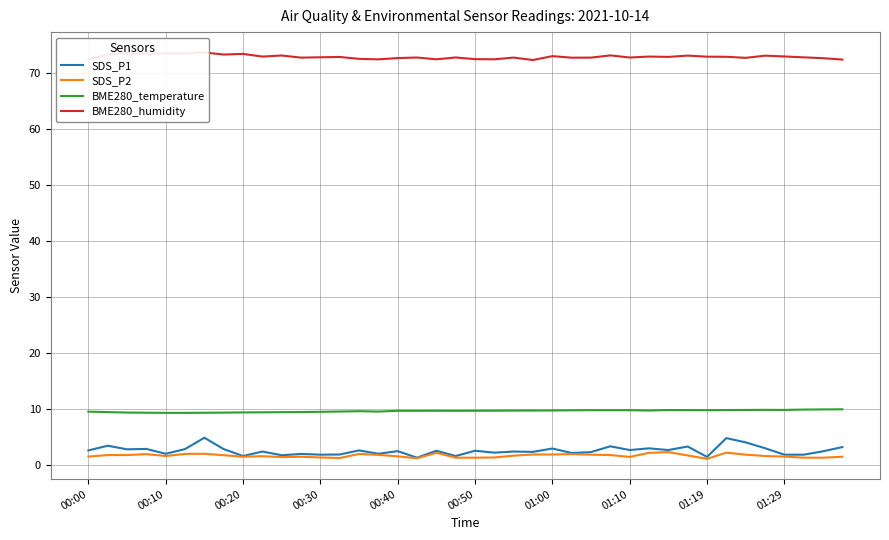

What is the highest value of the SDS_P1 series?

4.8